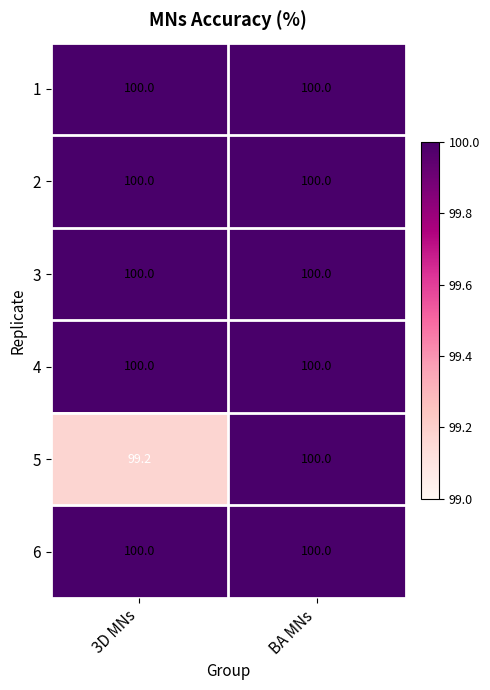

The 6 series shows 100.0 at 3D MNs. True or false?

True